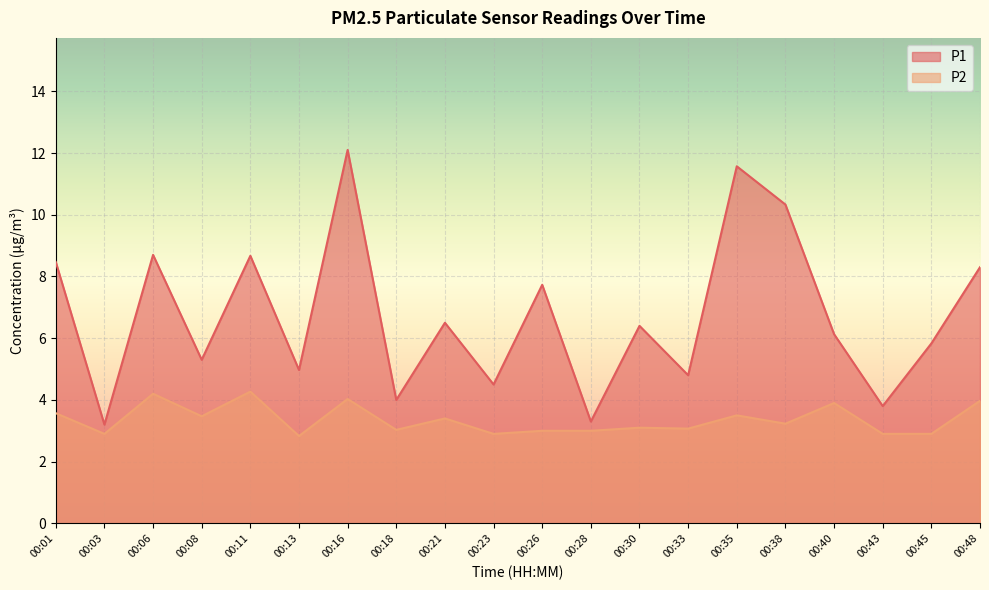

Does the chart display data point markers on the line(s)?

No